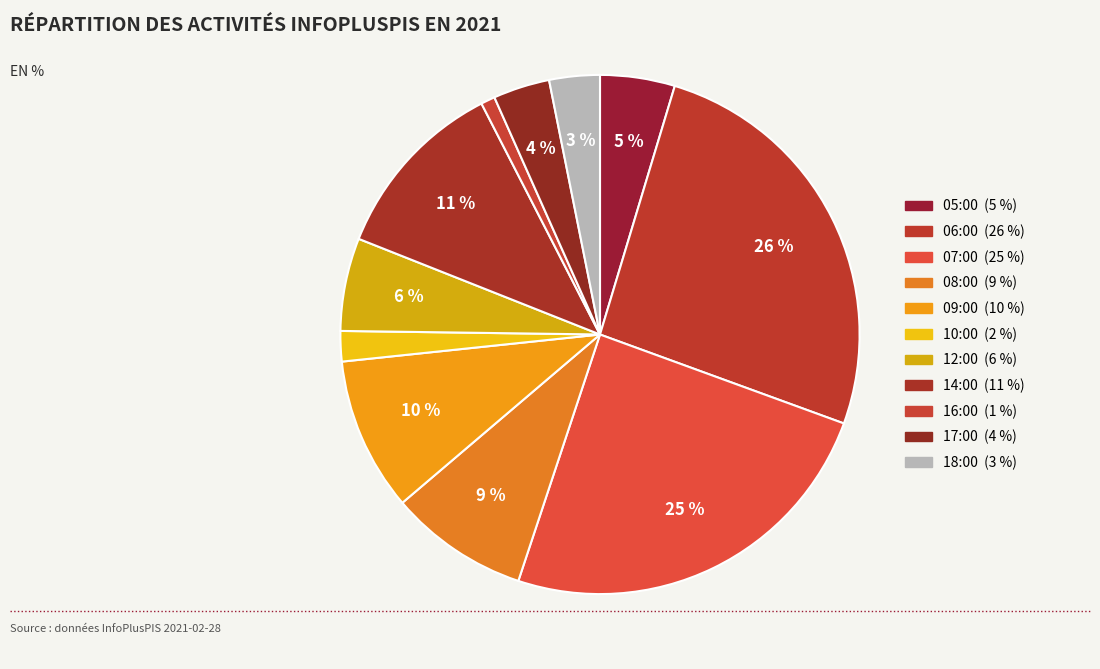

To the nearest percent, what is the difference between the 06:00 and 17:00 slice percentages?

22%